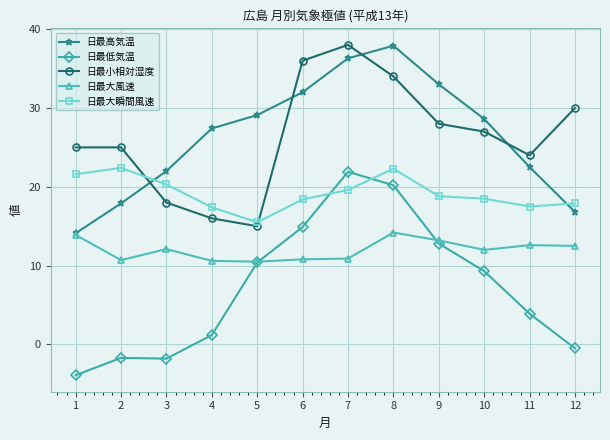

What is the greatest value displayed?

38.0